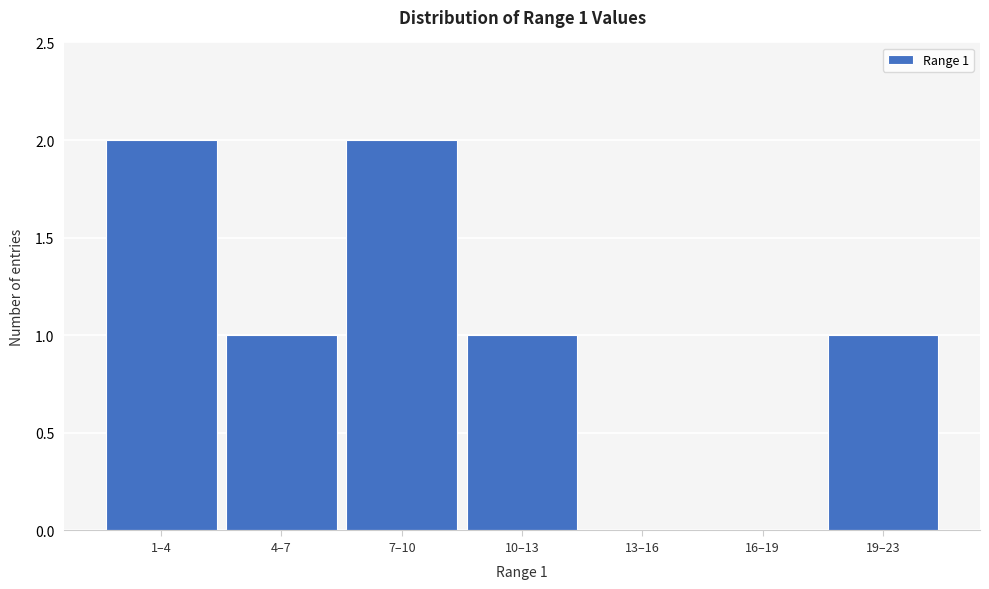

Reading right to left, extract all data points from this chart.

19–23=1	16–19=0	13–16=0	10–13=1	7–10=2	4–7=1	1–4=2